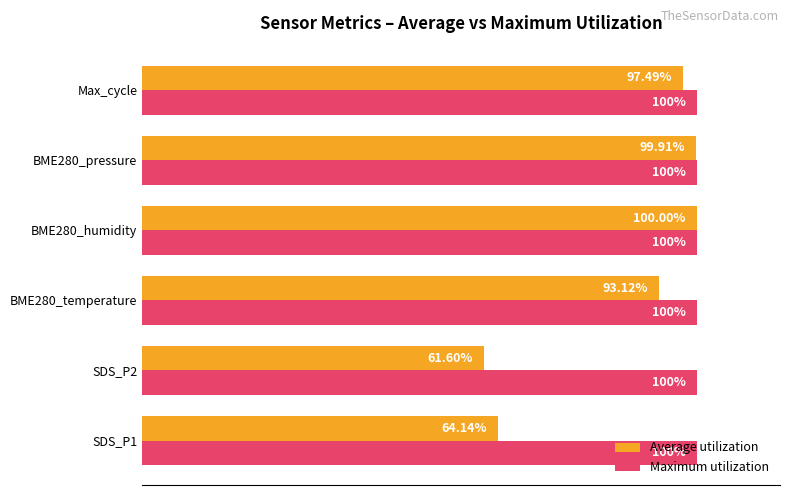

Rank the categories by Average utilization value from lowest to highest.

SDS_P2, SDS_P1, BME280_temperature, Max_cycle, BME280_pressure, BME280_humidity